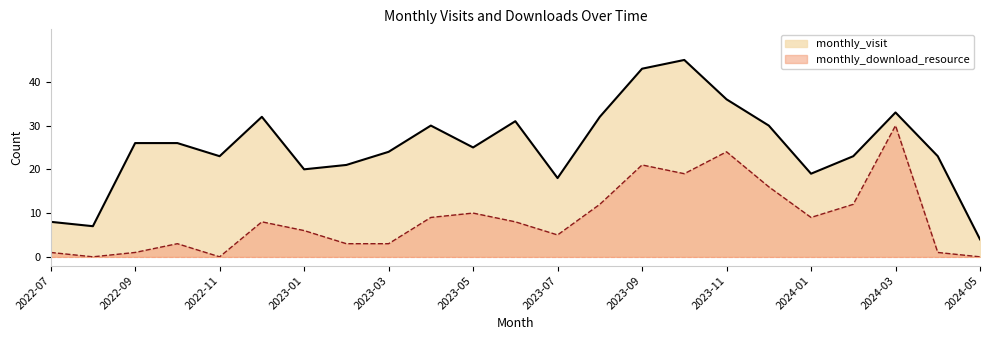

What is the total value across all series at 2022-12?

40